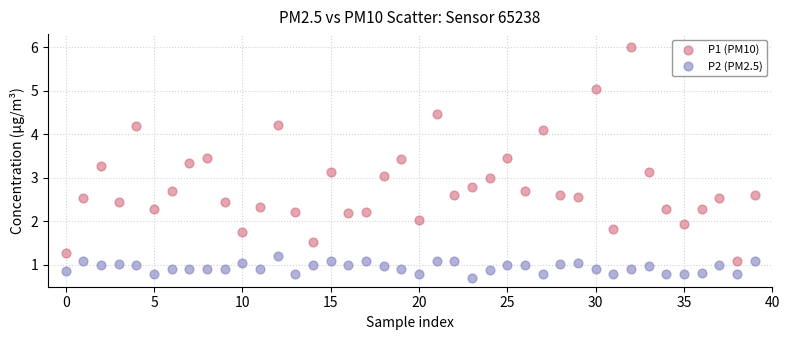

What are all the series names shown in the legend?

P1 (PM10), P2 (PM2.5)